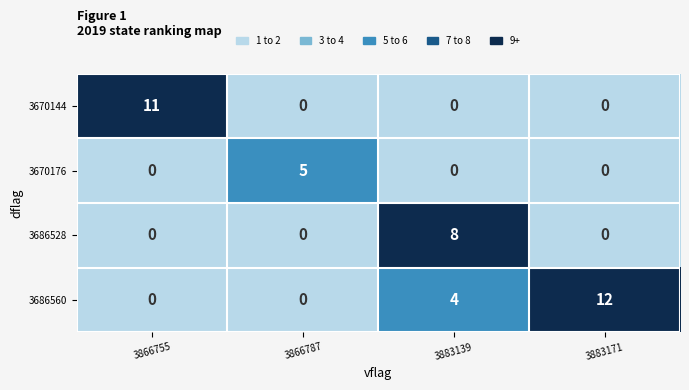

Is it true that 3670144 equals 0 at 3883139?

True